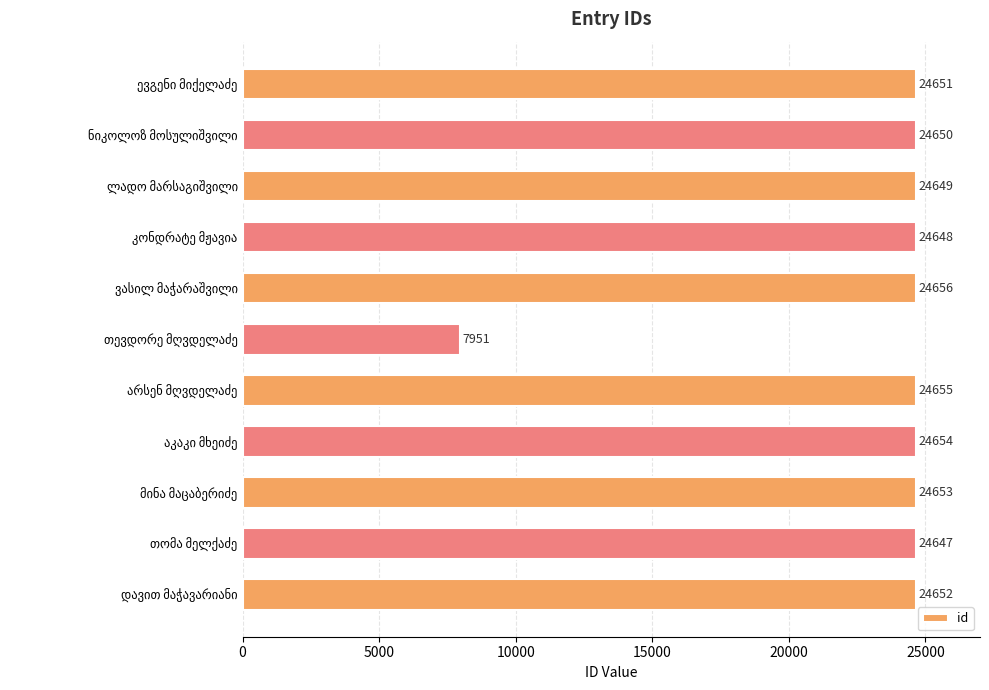

Does the chart contain any negative values?

No